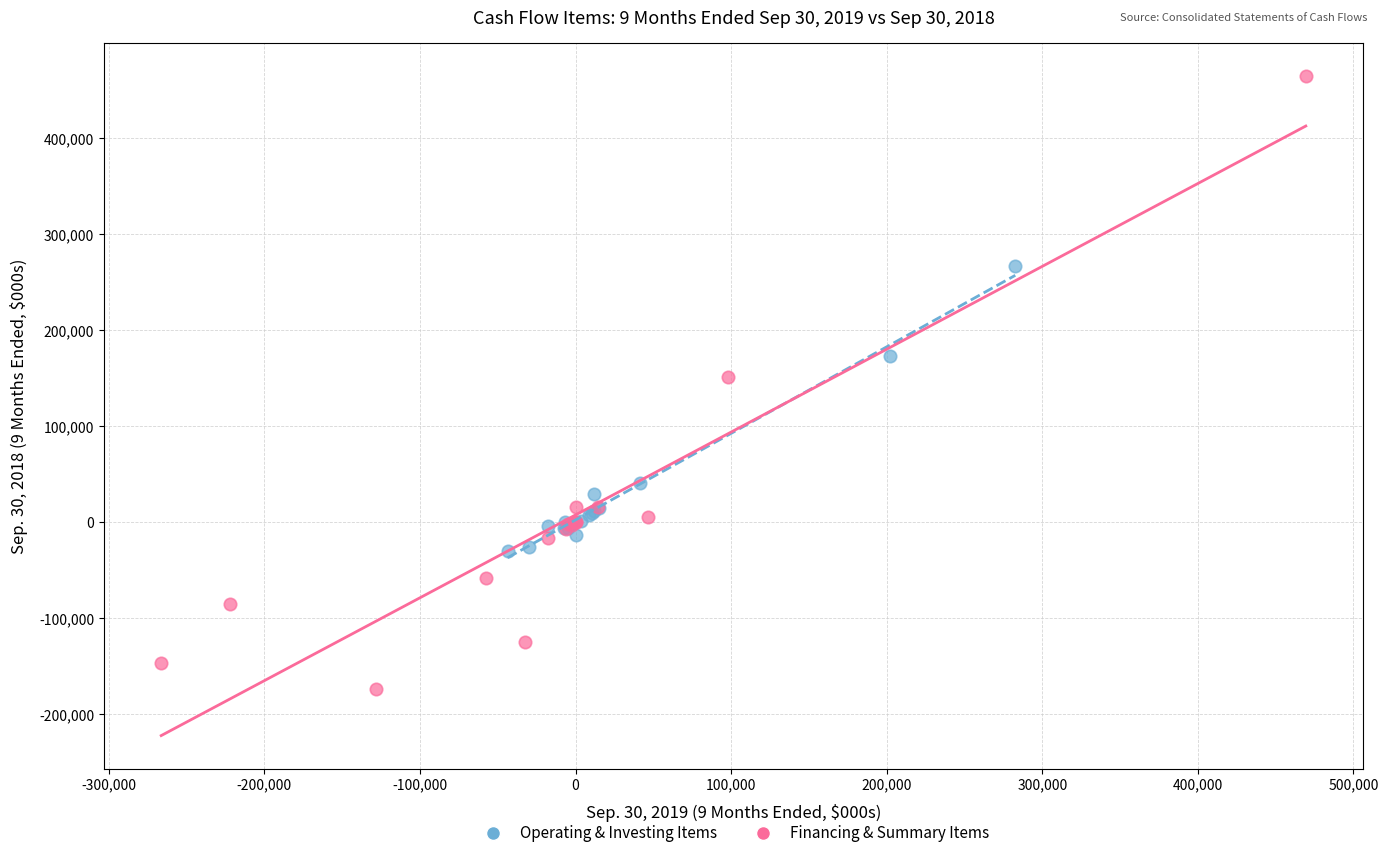

Which series contains the lowest Y value?

Financing & Summary Items